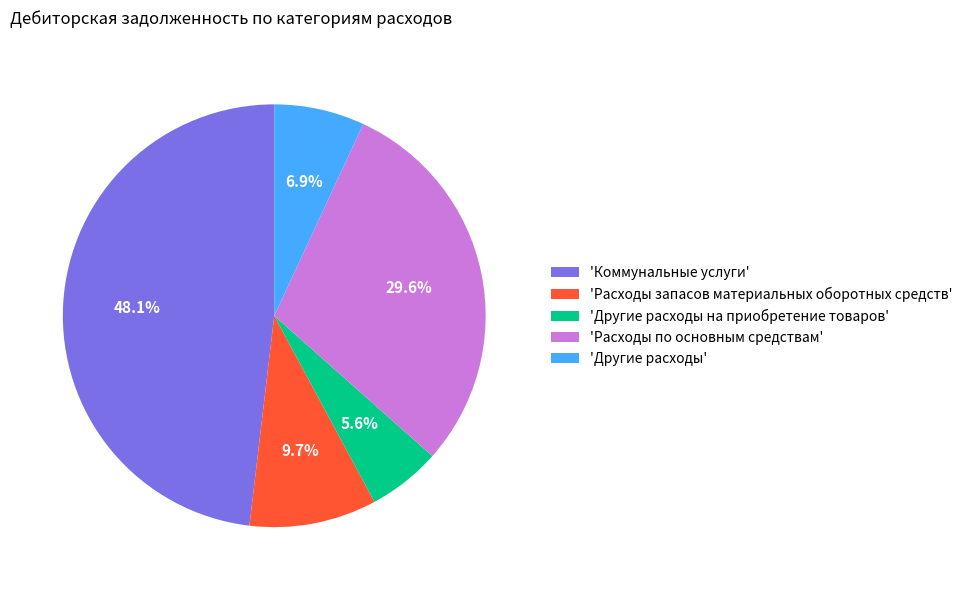

Is there any slice that represents more than half of the pie?

No